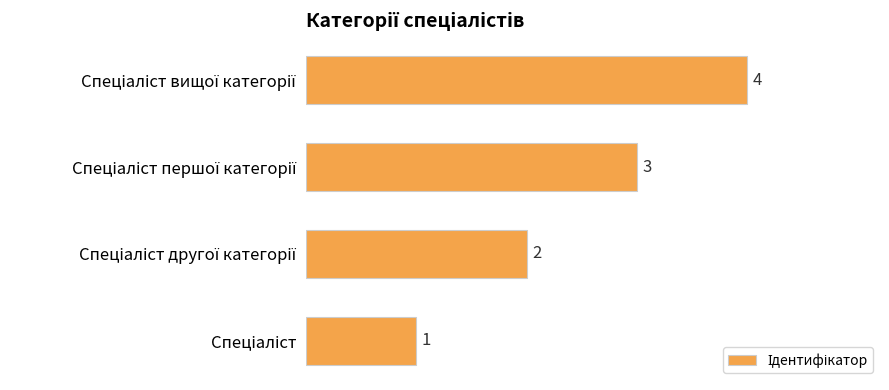

Count the values in the range 2 to 4.

3